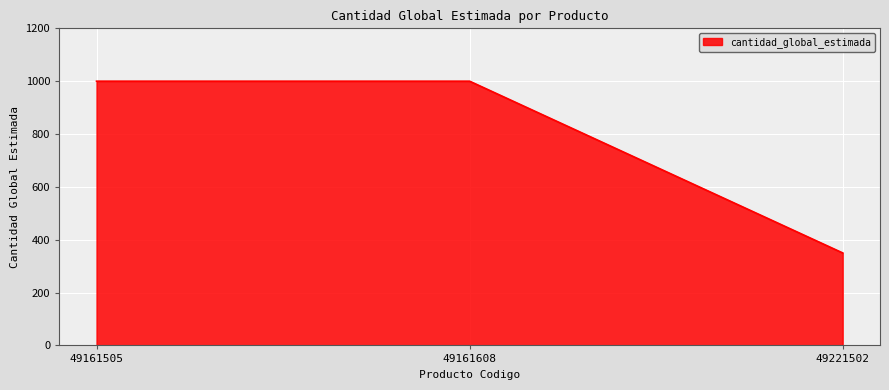

Approximately how many times larger is the value at 49161608 compared to 49161505?

1.0